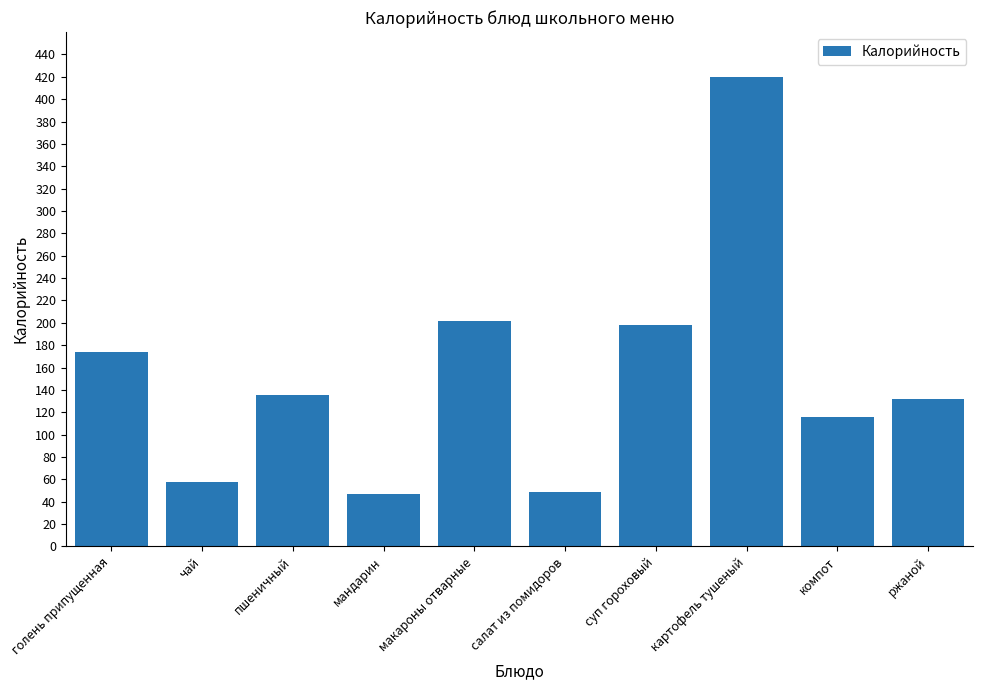

Between пшеничный and картофель тушеный, which is larger?

картофель тушеный